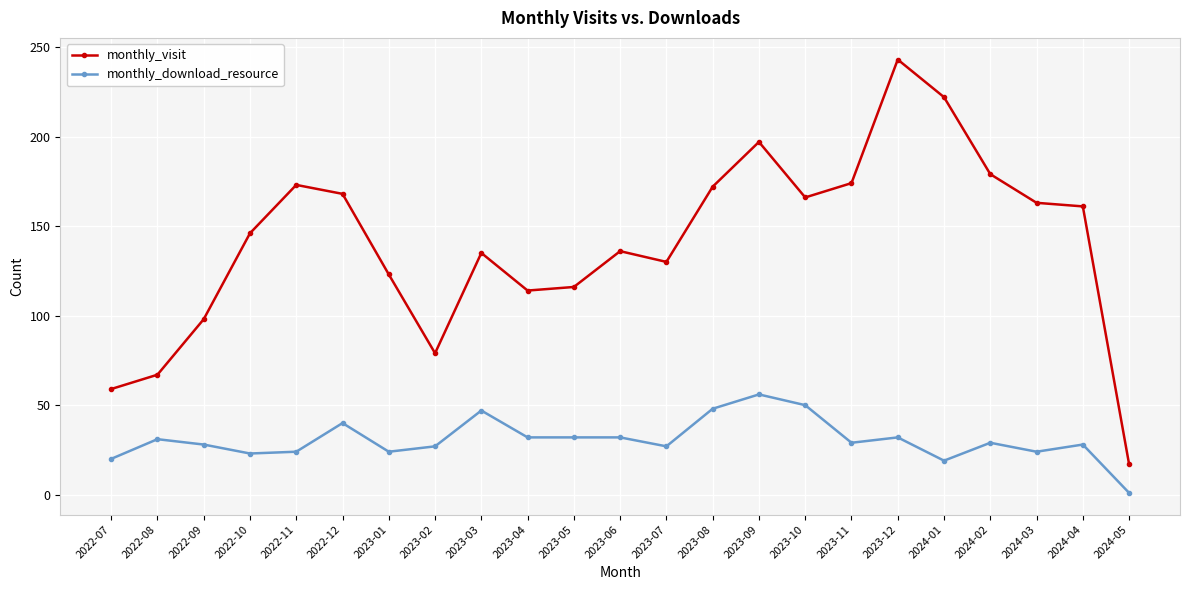

Which series has the largest total across all categories?

monthly_visit